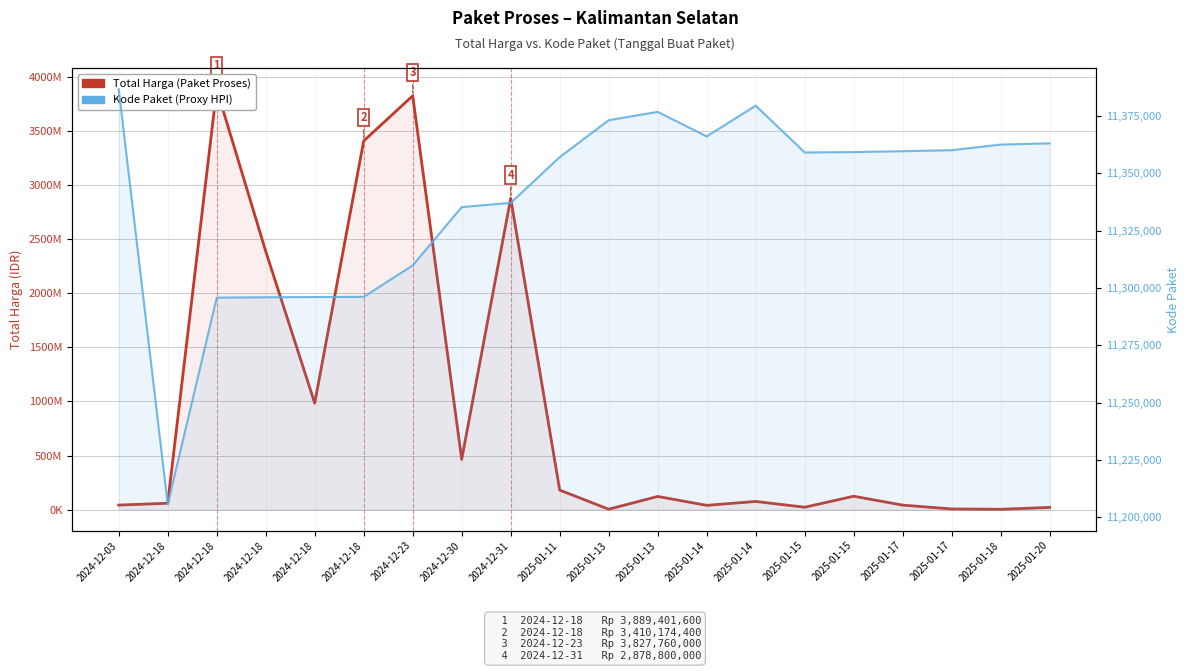

Is the value of Total Harga (Paket Proses) at 2024-12-18 greater than the value of Kode Paket (Proxy HPI) at 2025-01-20?

Yes